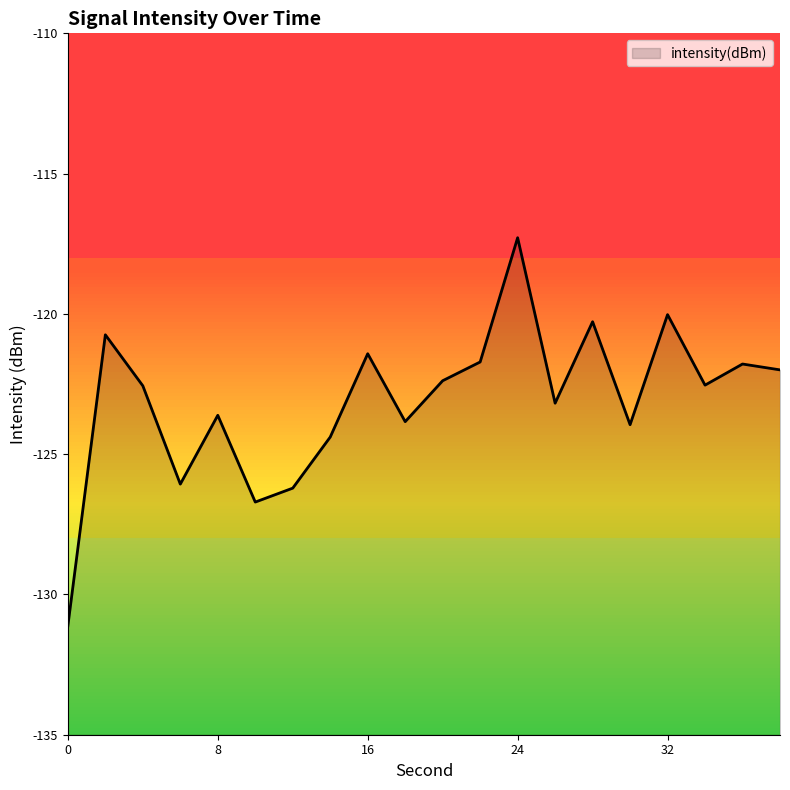

Count the number of values greater than -122.

8